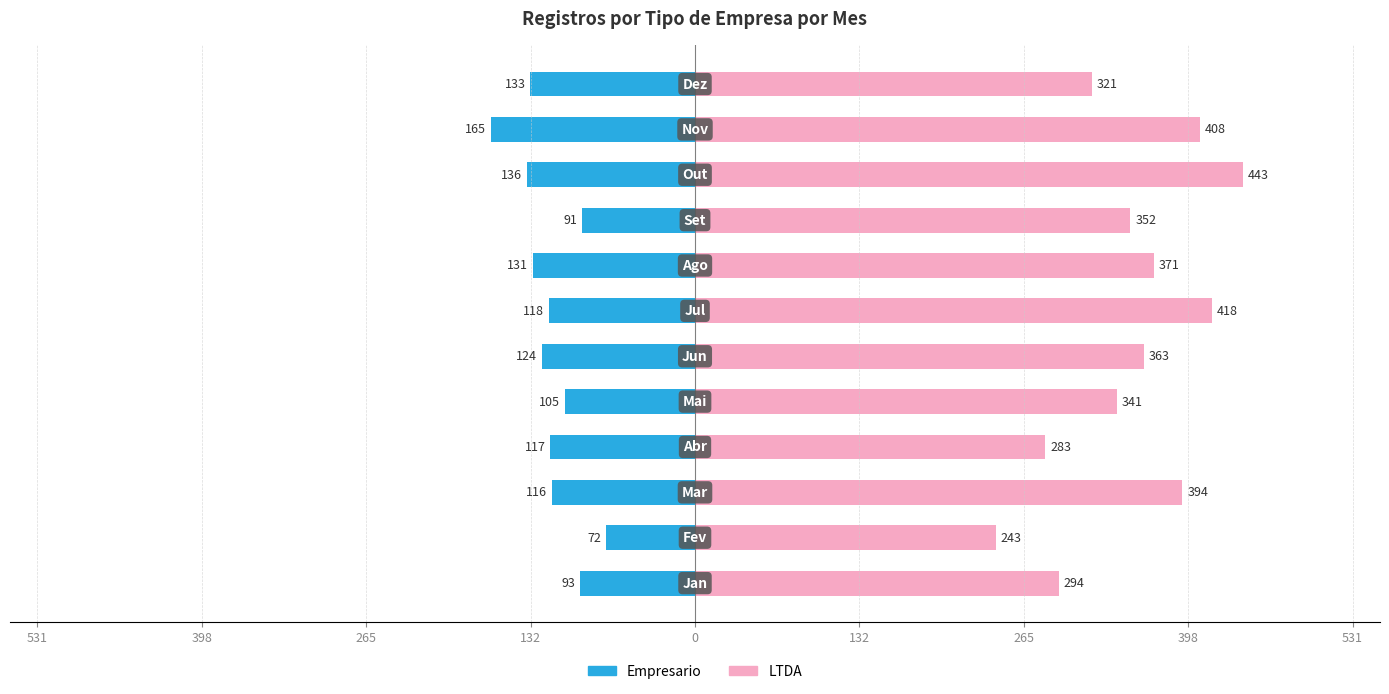

The Empresario series shows -136 at 9. True or false?

True